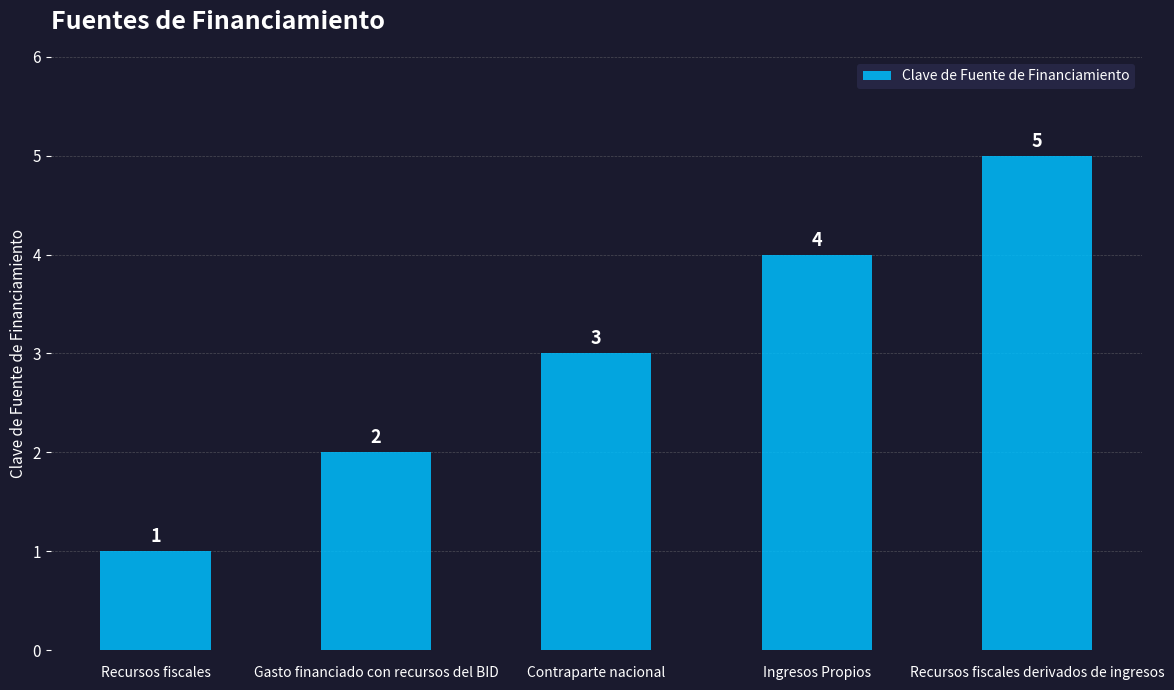

What is the value of the 4th bar from the left?

4